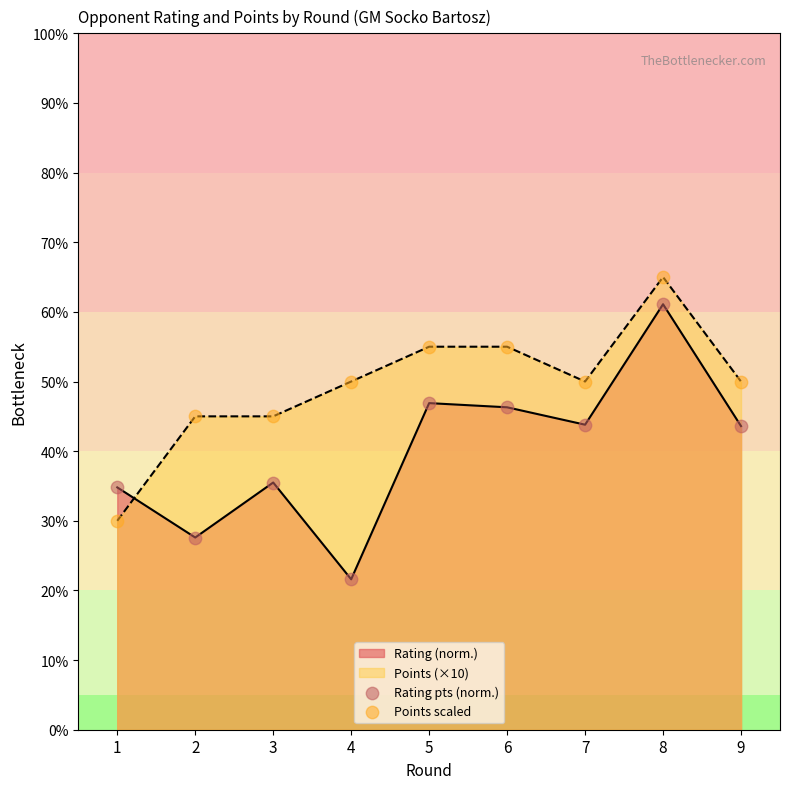

At which category is the sum across all series the highest?

8